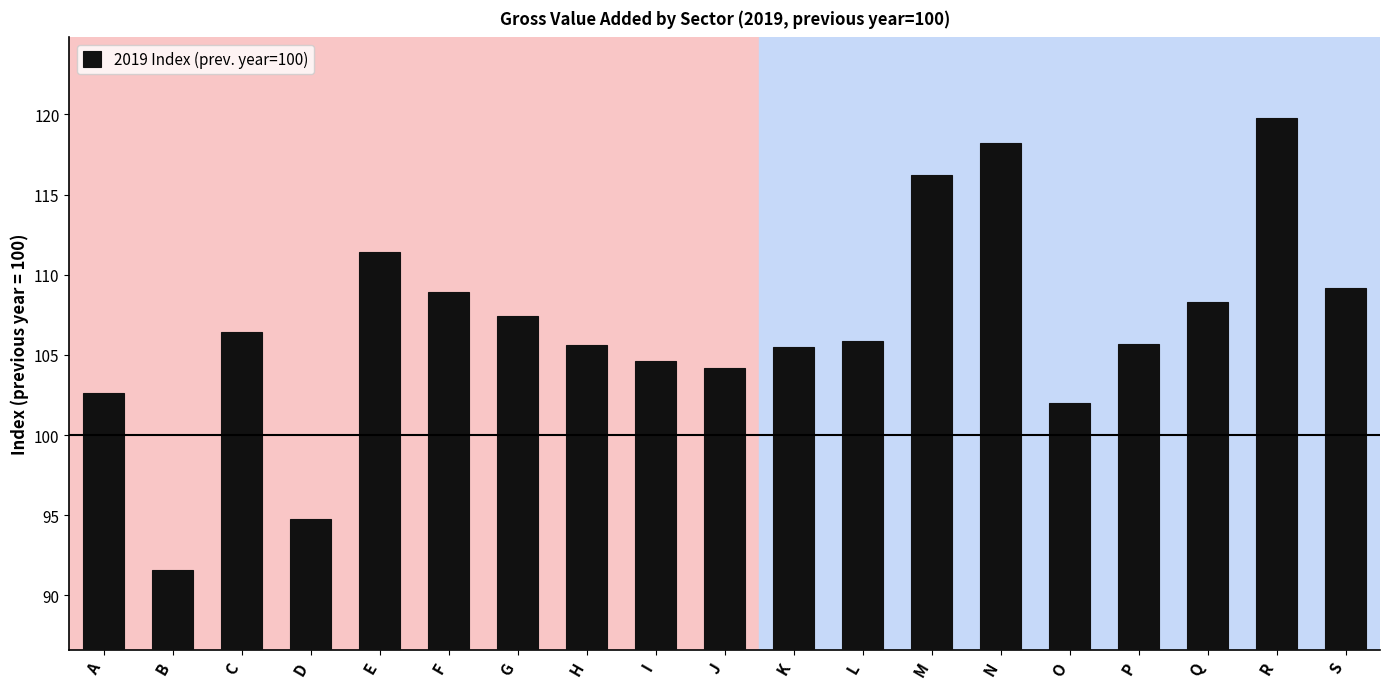

Which label corresponds to the smallest value in the chart?

B